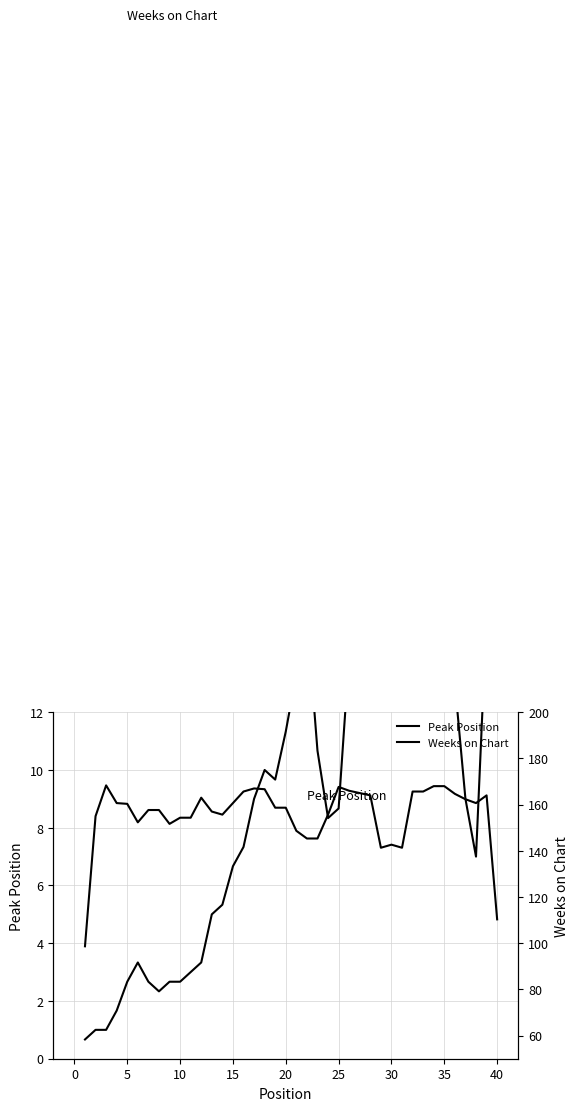

Is the value of Peak Position at 26 greater than the value of Weeks on Chart at 35?

No